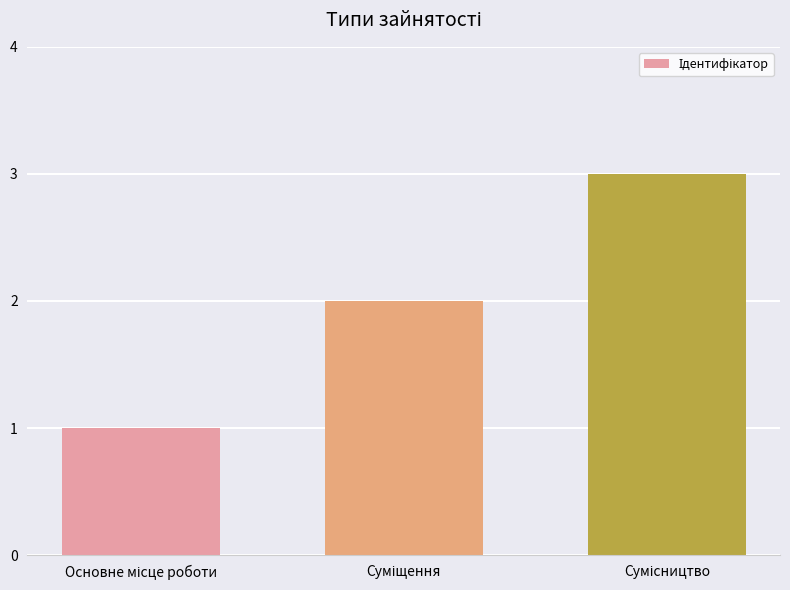

What is the sum of all values?

6